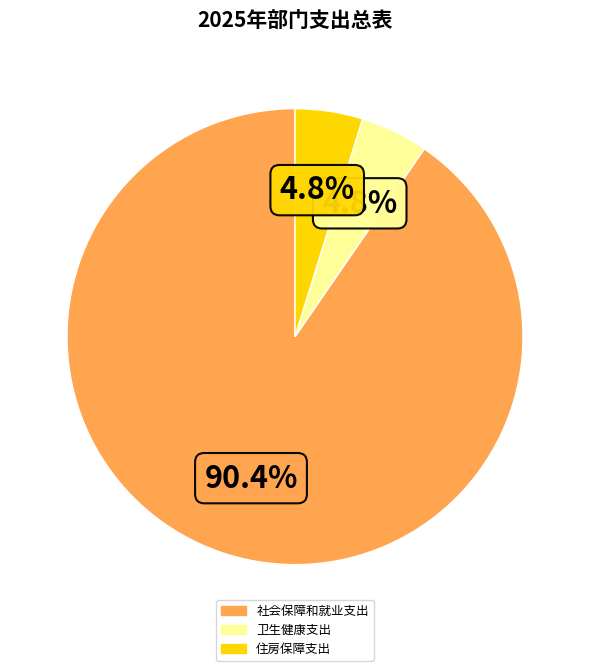

The 社会保障和就业支出 slice represents 90% of the pie. True or false?

True